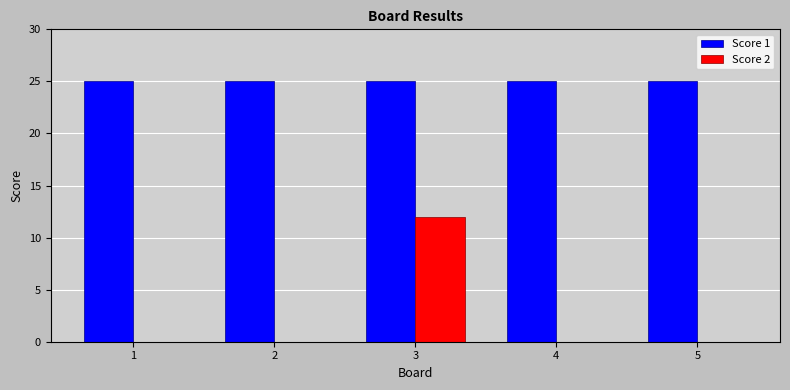

What is the maximum value shown in the chart?

25